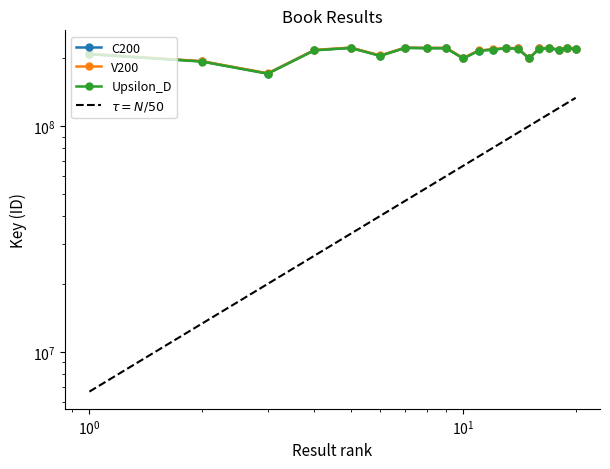

What is the value of the $\tau = N/50$ point at the 4th from the left?

26735331.6